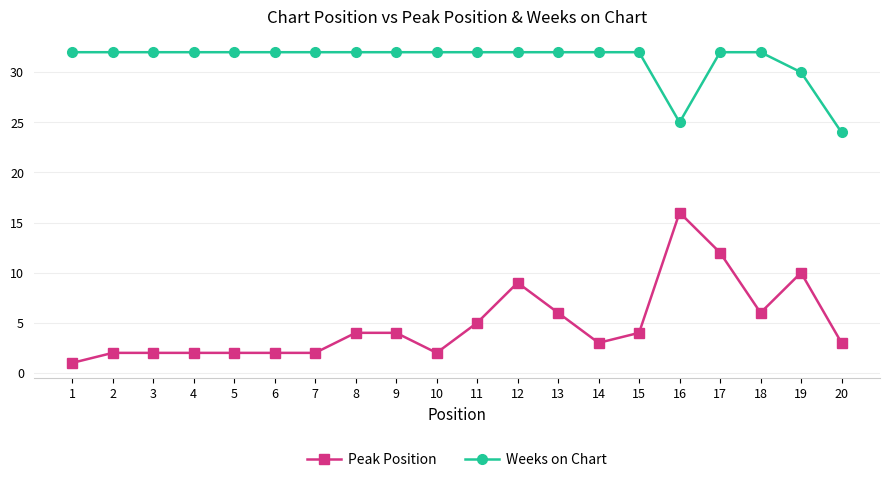

What is the average value of the Peak Position series?

5